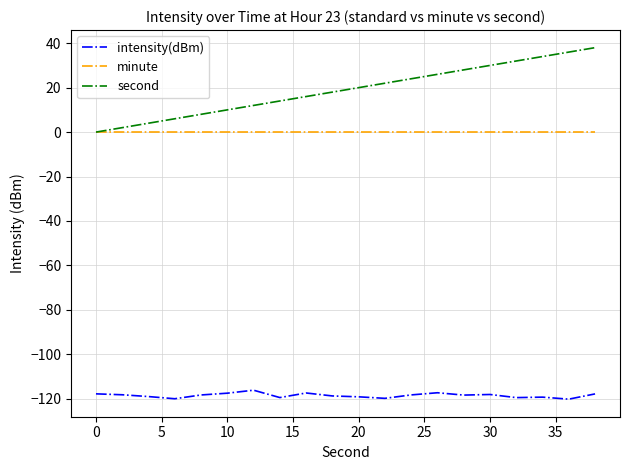

True or false: intensity(dBm) has more than 0 interior local peaks.

True